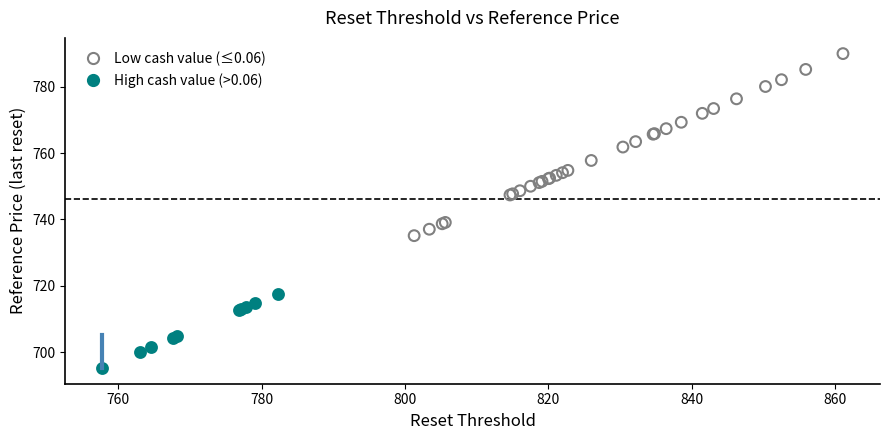

Which series contains the lowest Y value?

High cash value (>0.06)